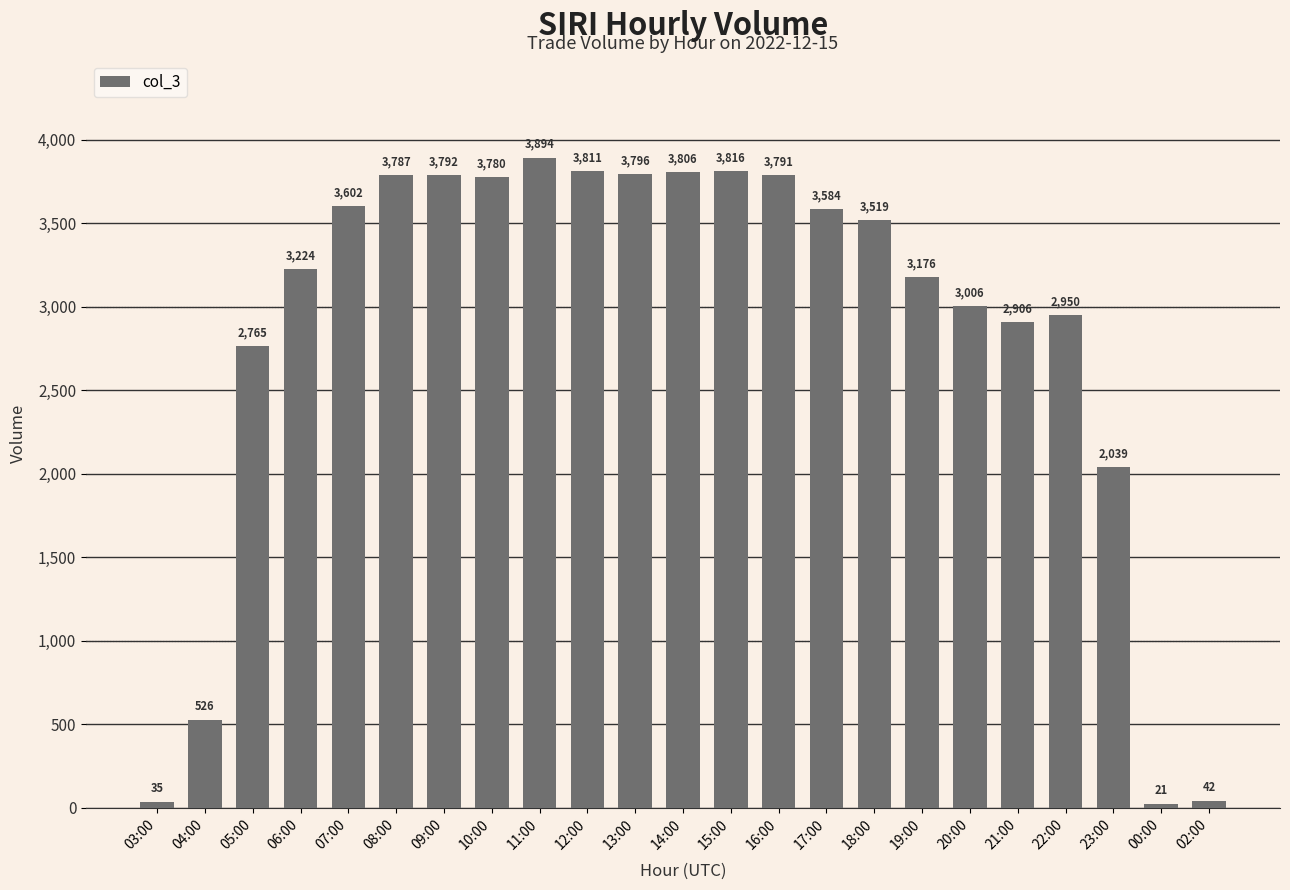

Where does the data first go above 3519?

07:00